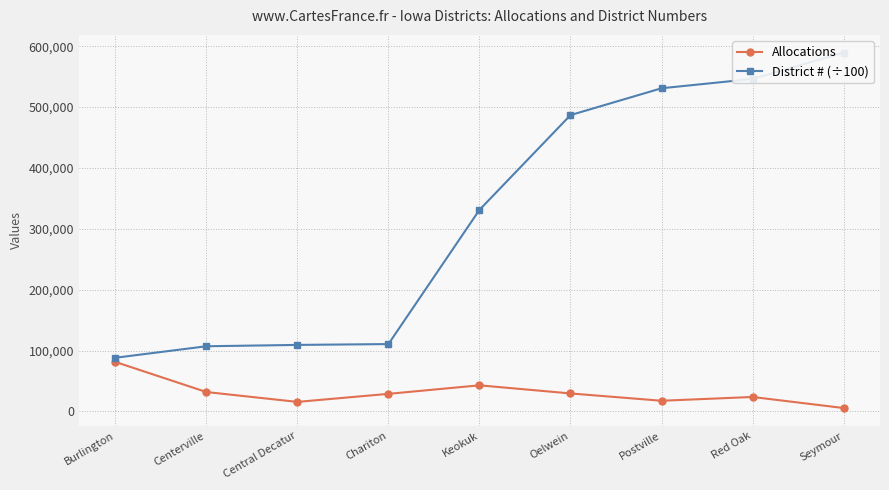

What is the difference between the second highest and minimum values in the Allocations series?

37301